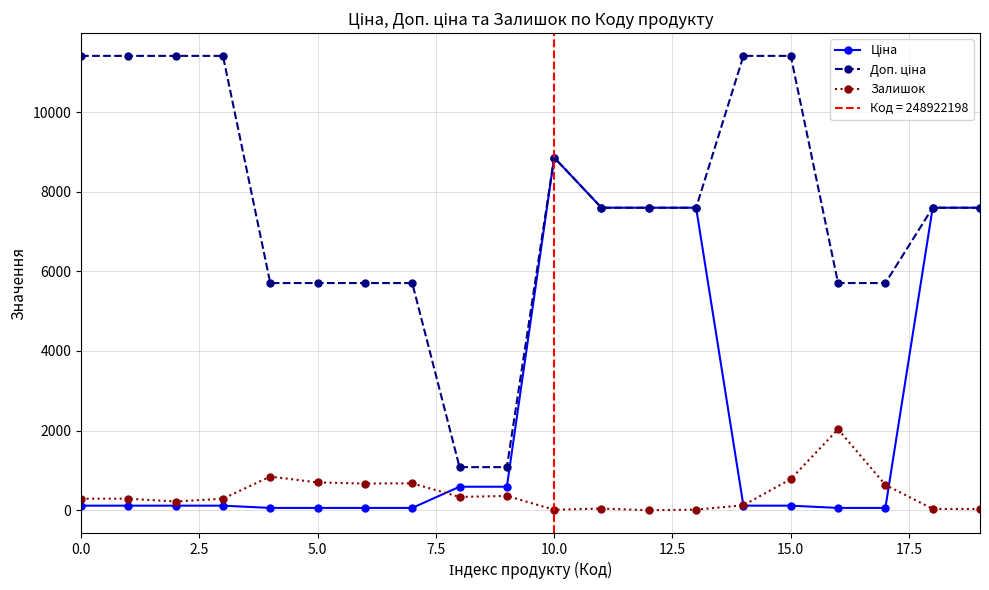

Reading right to left, transcribe all the data shown in this chart.

Ціна: 7596.5	7596.5	57.0	57.0	114.1	114.1	7596.5	7596.5	7596.5	8856.7	589.9	589.9	57.0	57.0	57.0	57.0	114.1	114.1	114.1	114.1
Доп. ціна: 7596.5	7596.5	5705.0	5705.0	11410.0	11410.0	7596.5	7596.5	7596.5	8856.7	1081.7	1081.7	5705.0	5705.0	5705.0	5705.0	11410.0	11410.0	11410.0	11410.0
Залишок: 29.0	33.0	637.0	2033.0	781.0	124.0	15.0	0.0	42.0	11.0	359.0	333.0	676.0	670.0	698.0	845.0	290.0	218.0	290.0	289.0